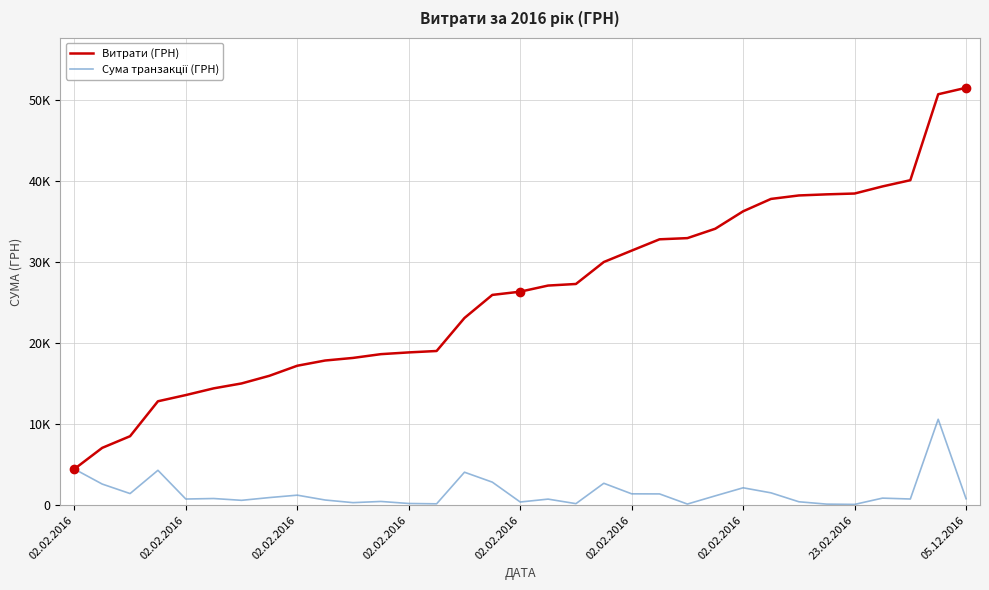

True or false: Сума транзакції (ГРН) and Витрати (ГРН) cross at least once.

False